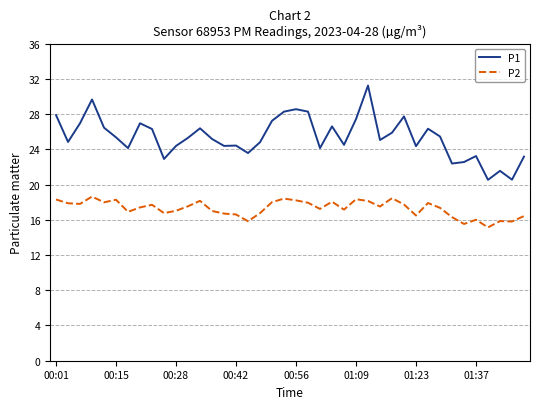

What is the smallest value displayed?

15.1